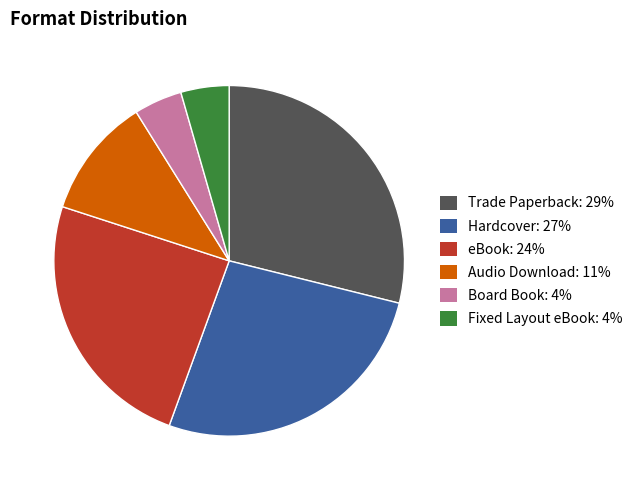

Which has a higher value, Audio Download: 11% or Trade Paperback: 29%?

Trade Paperback: 29%